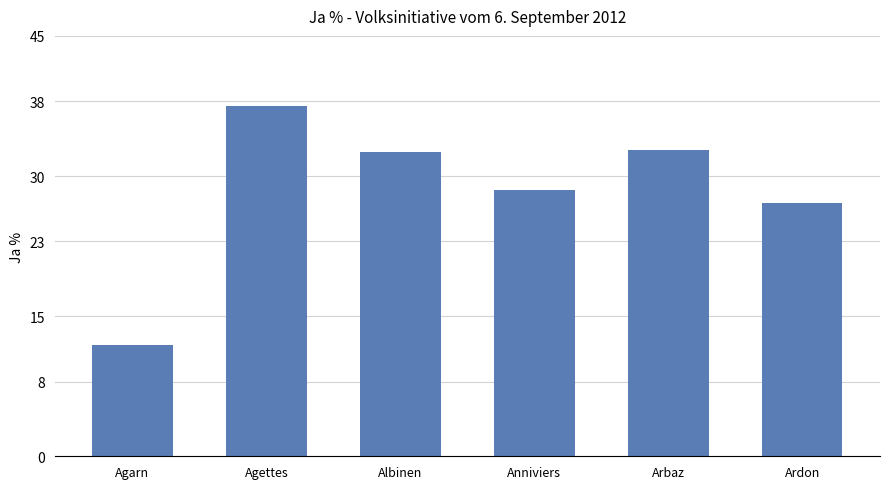

What is the sum of the values at Ardon and Anniviers?

55.6